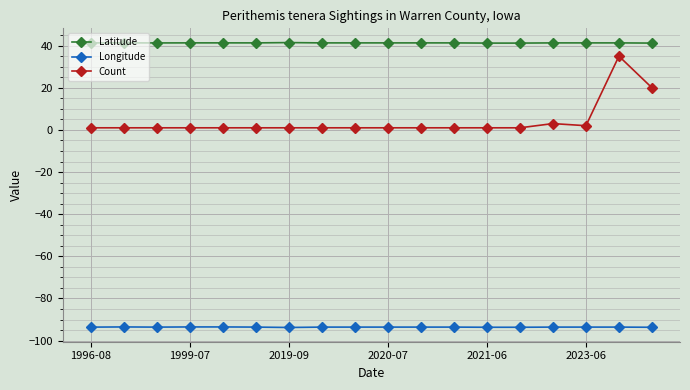

Which series has the largest range (max minus min)?

Count